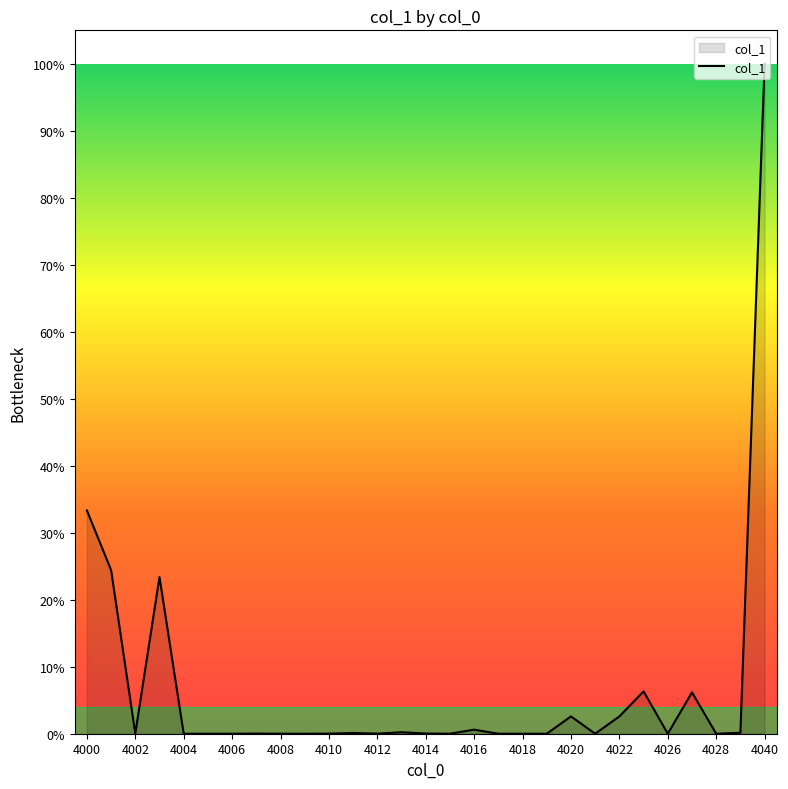

What is the greatest value displayed?

100.0